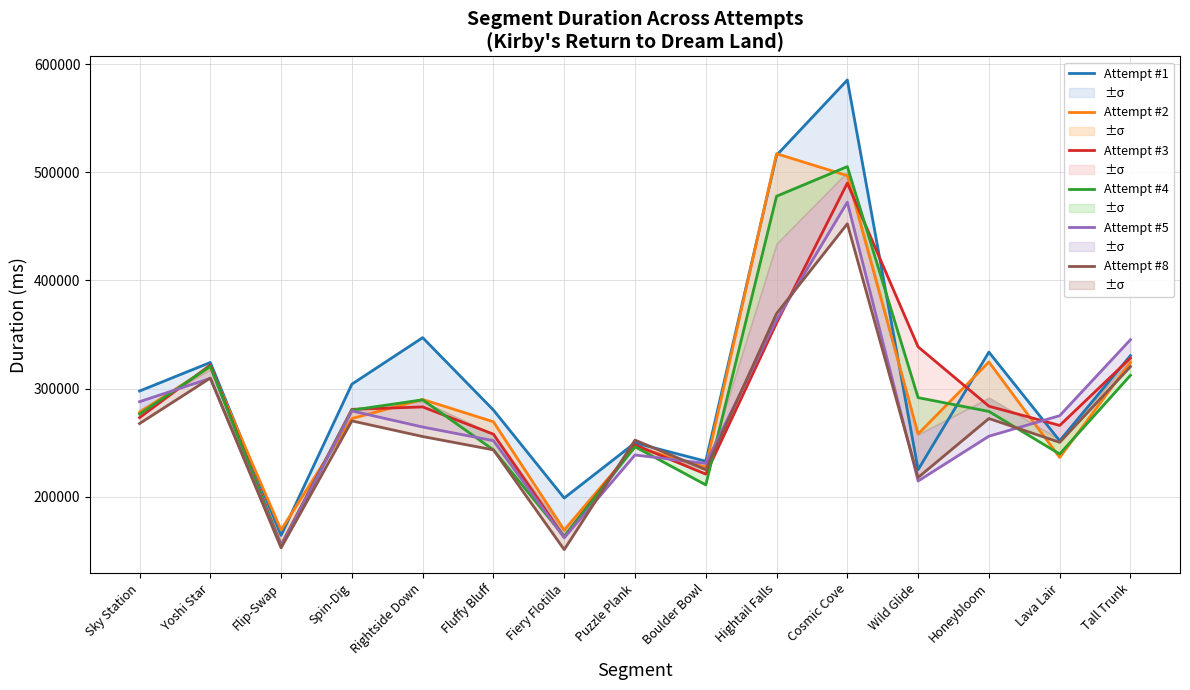

Reading left to right, what are all the values shown in this chart?

Attempt #1: 297739	324147	164321	304104	347093	280186	198865	249814	232880	515626	585256	225077	333726	251779	330507
Attempt #2: 278141	320200	169348	272291	289967	269348	169286	246001	227387	517116	496832	258077	324623	236372	324189
Attempt #3: 273170	321776	155245	280831	283058	257872	162825	248014	220946	360598	489913	338592	283741	265942	328238
Attempt #4: 276453	320586	154059	280109	289639	243356	163161	246252	211001	477792	505202	291653	278886	239537	312272
Attempt #5: 287895	309500	154361	279364	264490	251871	162099	238629	230843	363503	472287	214581	255986	274978	345216
Attempt #8: 267688	309720	152809	270153	255704	243379	151179	252407	225144	369335	452341	217859	272338	250341	320311